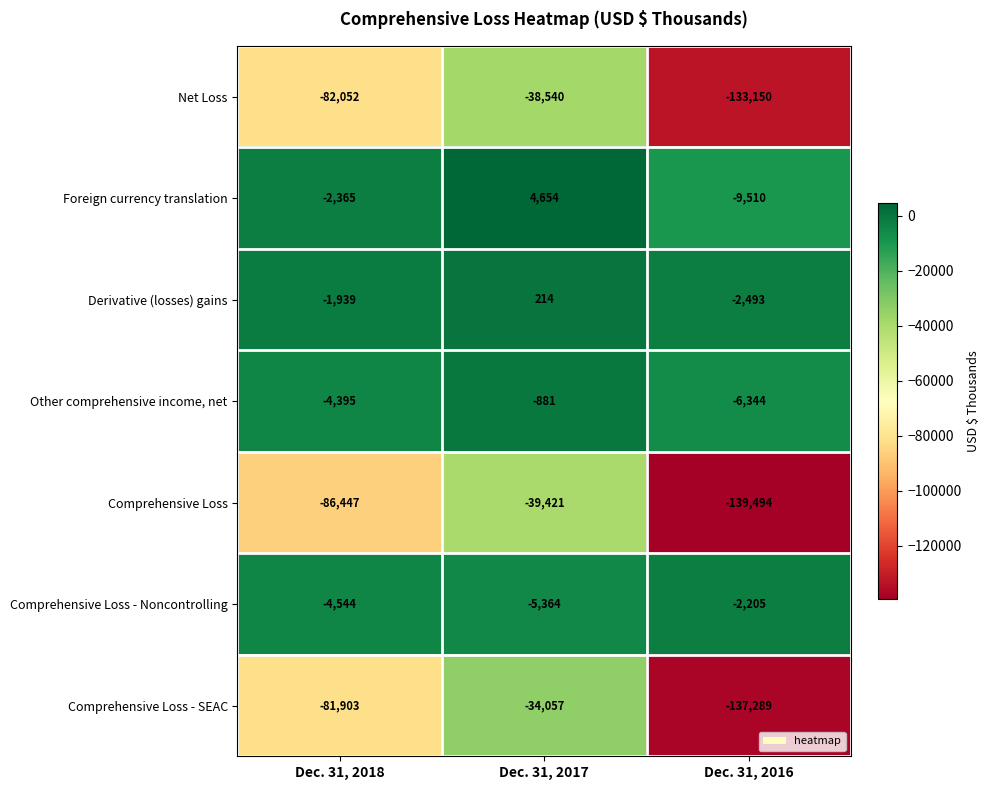

Which series has the largest total across all categories?

Derivative (losses) gains